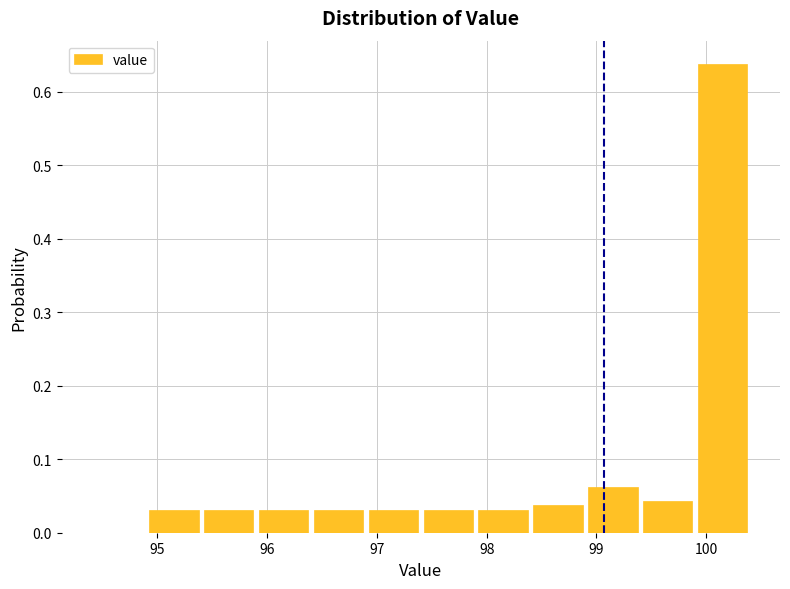

Over which range of the x-axis is the bar tallest?

99.9 to 100.4